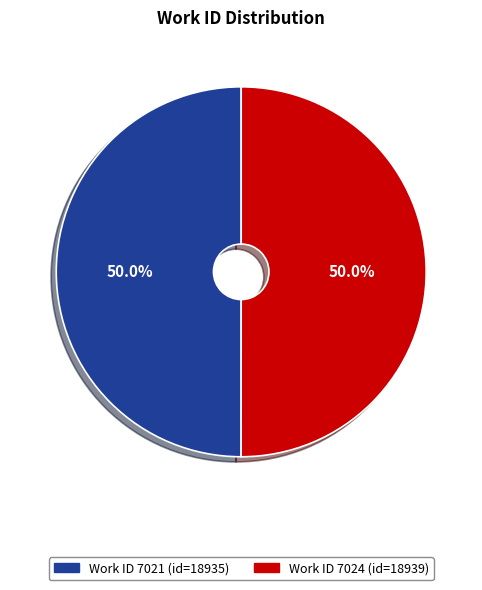

Rank the categories by value from lowest to highest.

7021, 7024